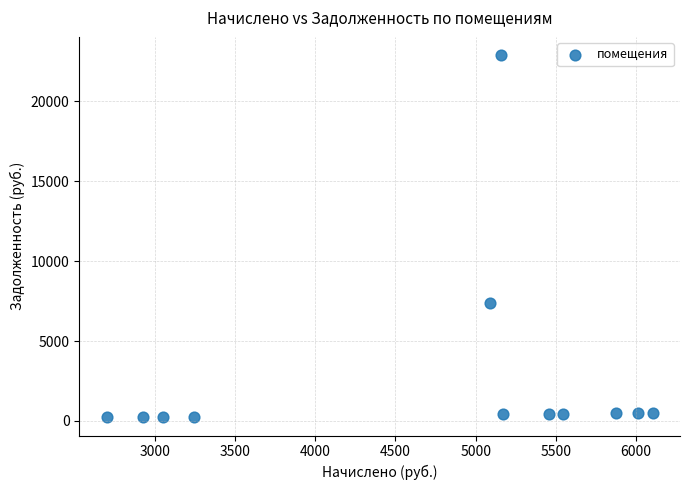

What Y value in the scatter plot is closest to 11565?

7387.1